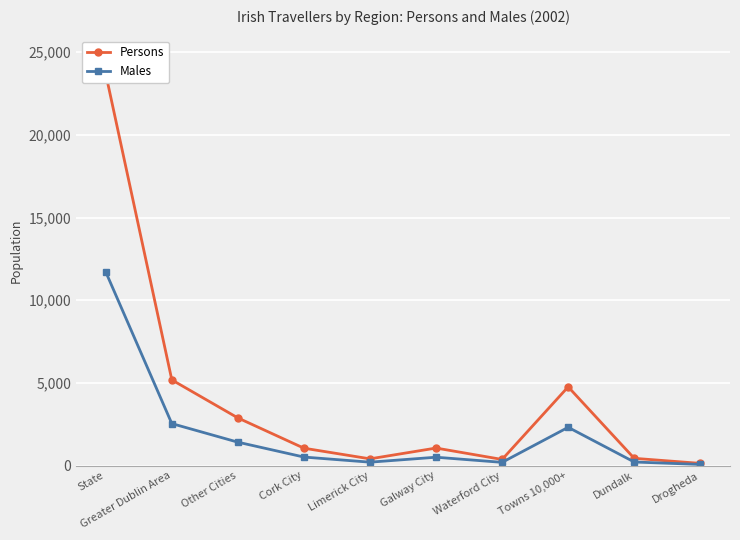

Rank the series by their average value, from lowest to highest.

Males, Persons